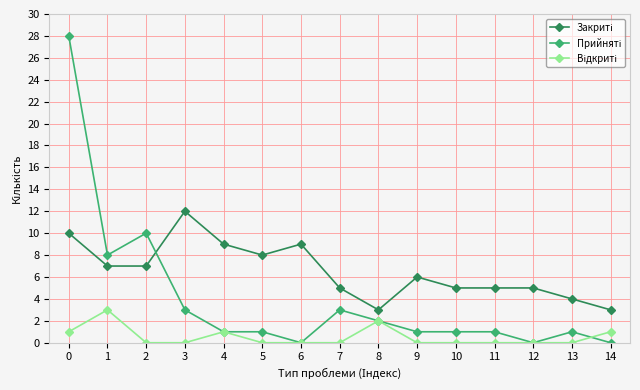

How many series are shown in this chart?

3